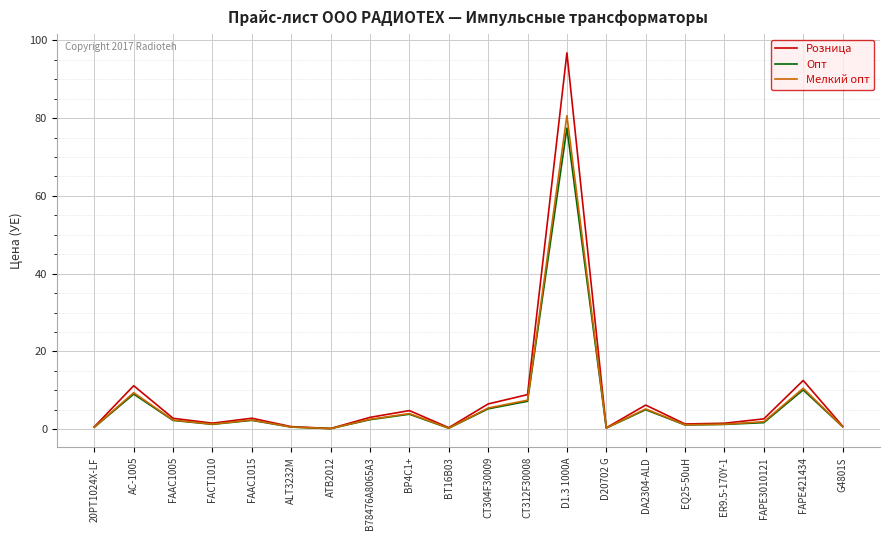

What is the difference between the Розница values at FACT1010 and ATB2012?

1.4